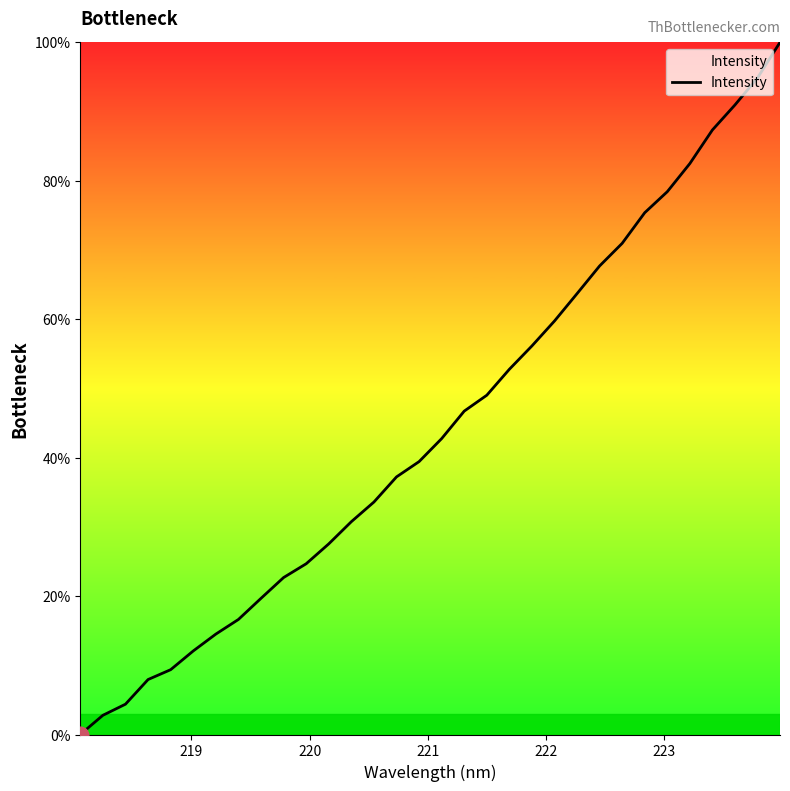

What is the maximum value shown in the chart?

100.0